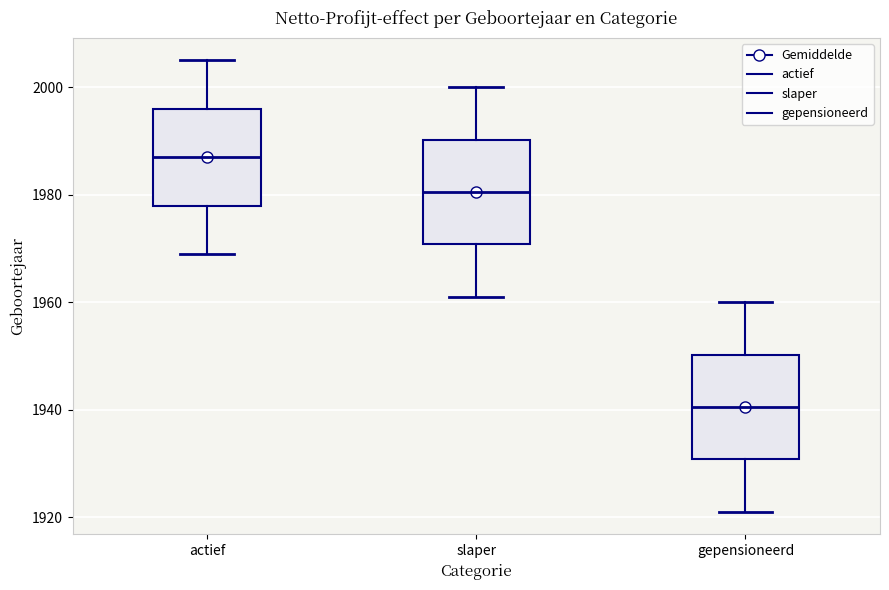

Reading left to right, transcribe this box plot: for each box, give where its median line is, the range the box spans, and where its two whiskers end, as read against the y-axis. The values are not printed on the chart, so give them approximately, as read against the axis.

actief: median 1988, box 1978 to 1996, whiskers 1970 to 2006
slaper: median 1980, box 1970 to 1990, whiskers 1962 to 2000
gepensioneerd: median 1940, box 1930 to 1950, whiskers 1922 to 1960